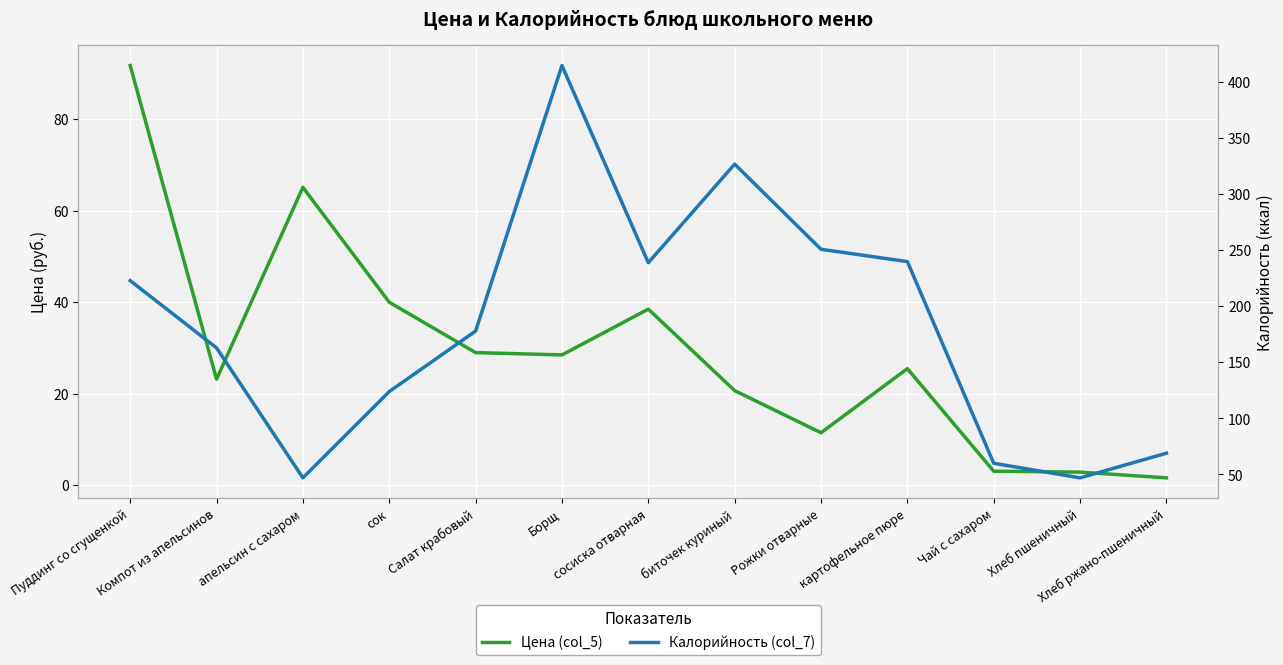

Reading left to right, list all the values displayed in this chart.

Цена (col_5): 91.7	23.2	65.1	40.0	29.0	28.5	38.5	20.7	11.5	25.5	3.1	2.9	1.6
Калорийность (col_7): 223.0	163.0	47.0	124.0	178.0	415.0	239.0	327.0	251.0	240.0	60.0	47.0	69.0